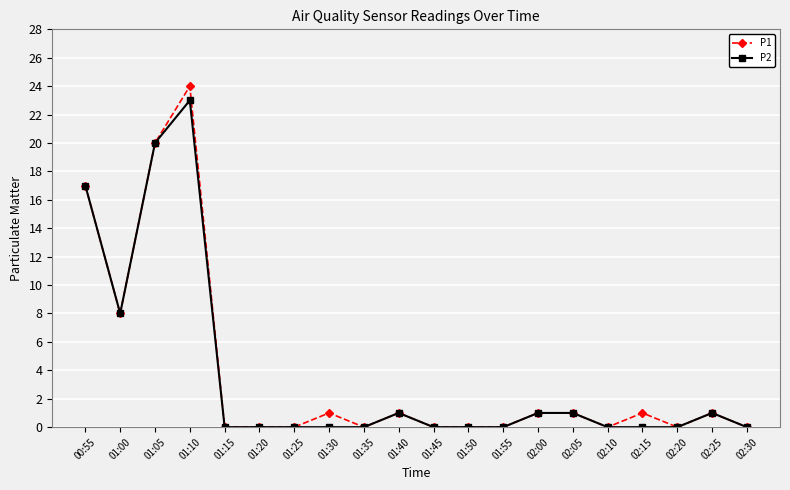

What is the sum of the P2 values at 01:40 and 02:20?

1